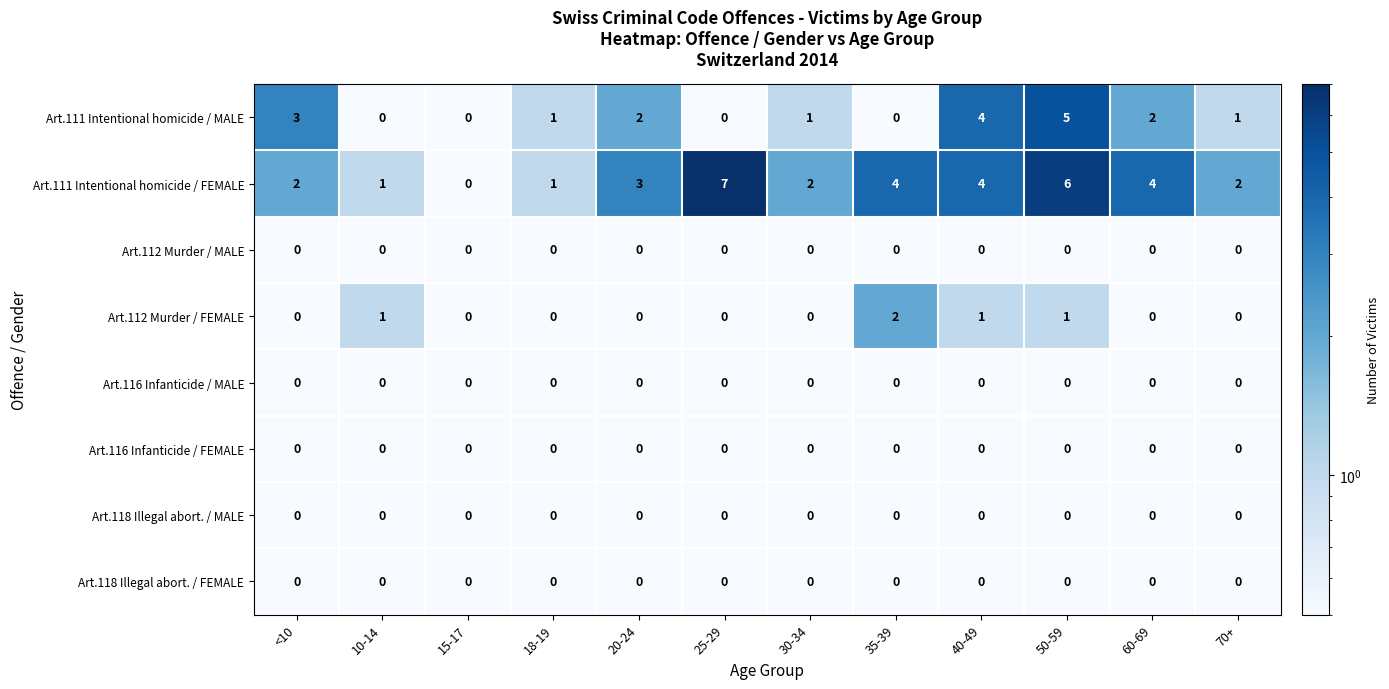

Which series has the largest range (max minus min)?

Art.111 Intentional homicide / FEMALE